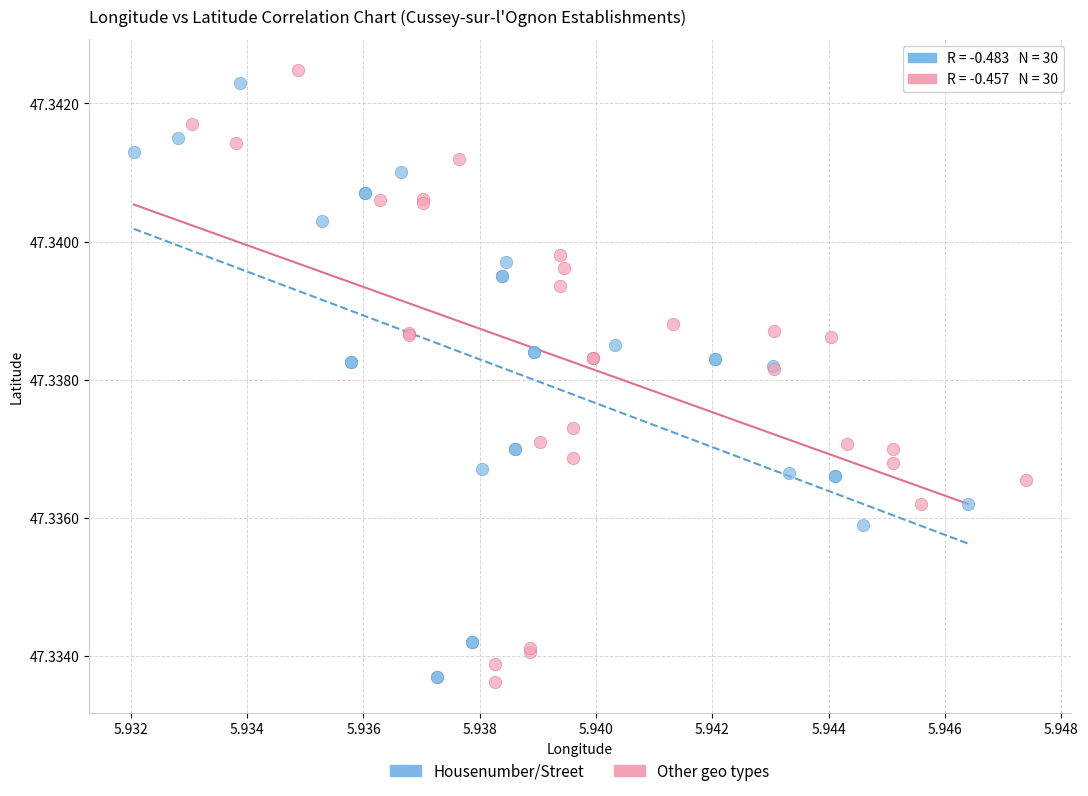

Which series reaches the maximum Y coordinate?

Other geo types